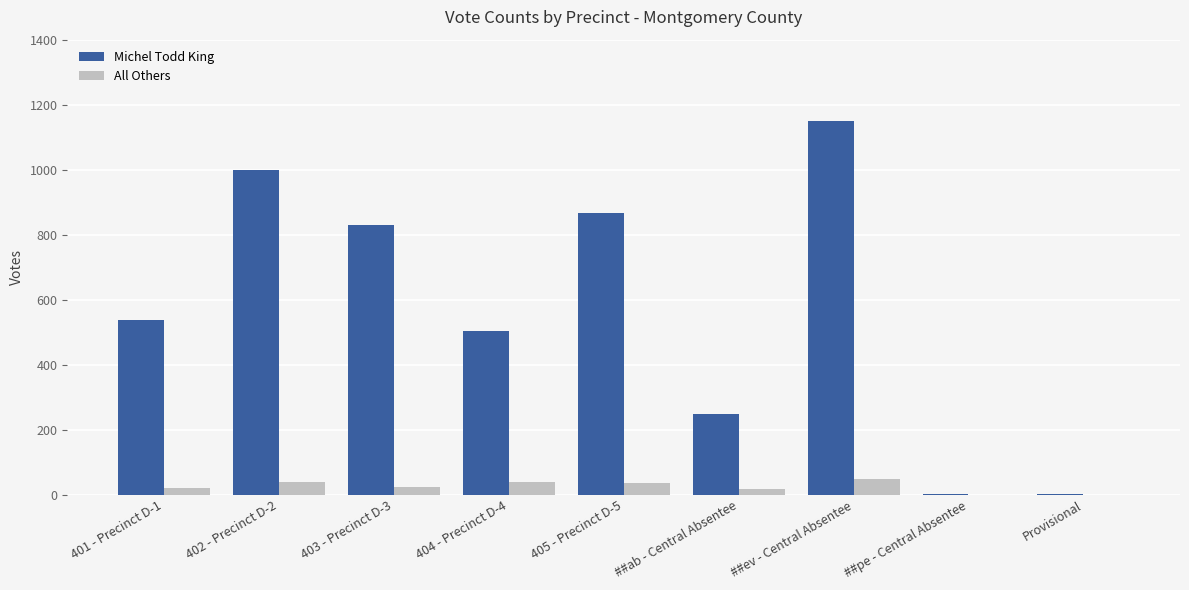

Does the chart contain stacked bars?

No